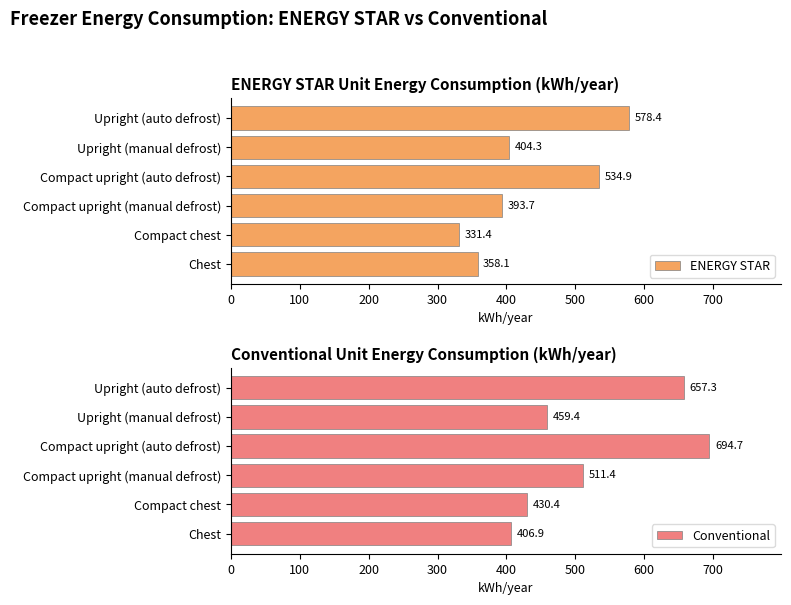

What value does the Conventional series have at Upright (auto defrost)?

657.3